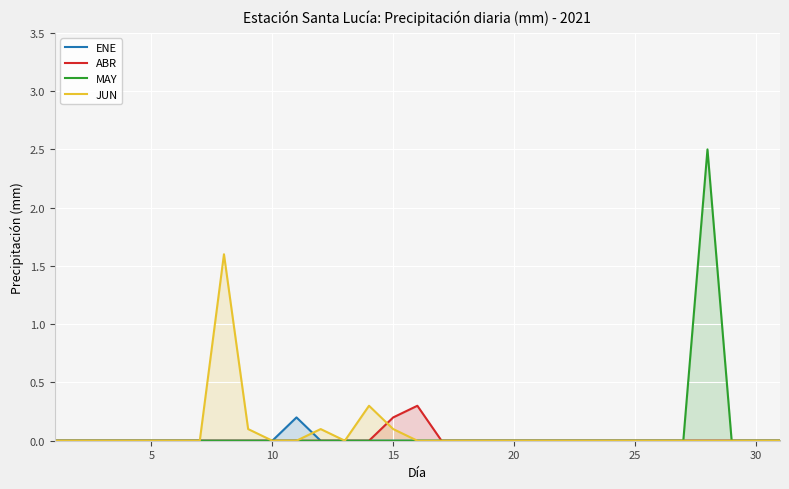

What is the maximum value shown in the chart?

2.5